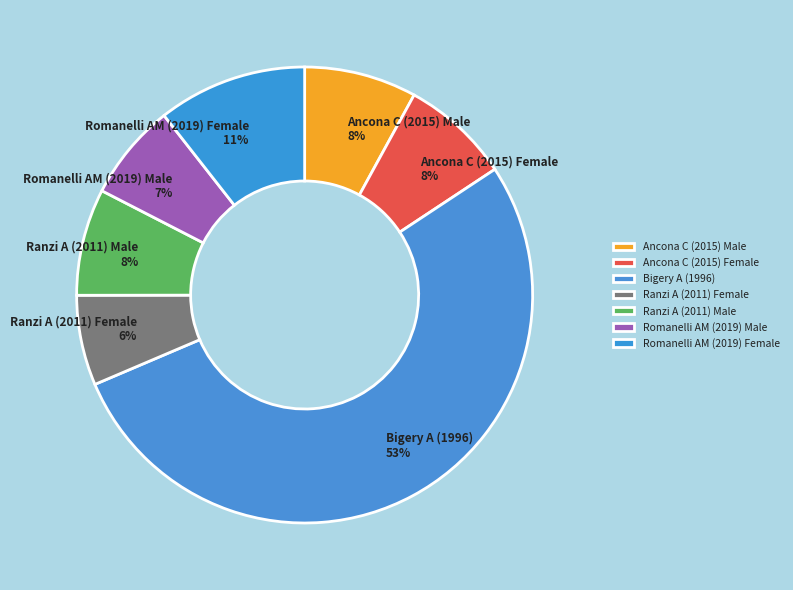

Which slice is the largest?

Bigery A (1996)